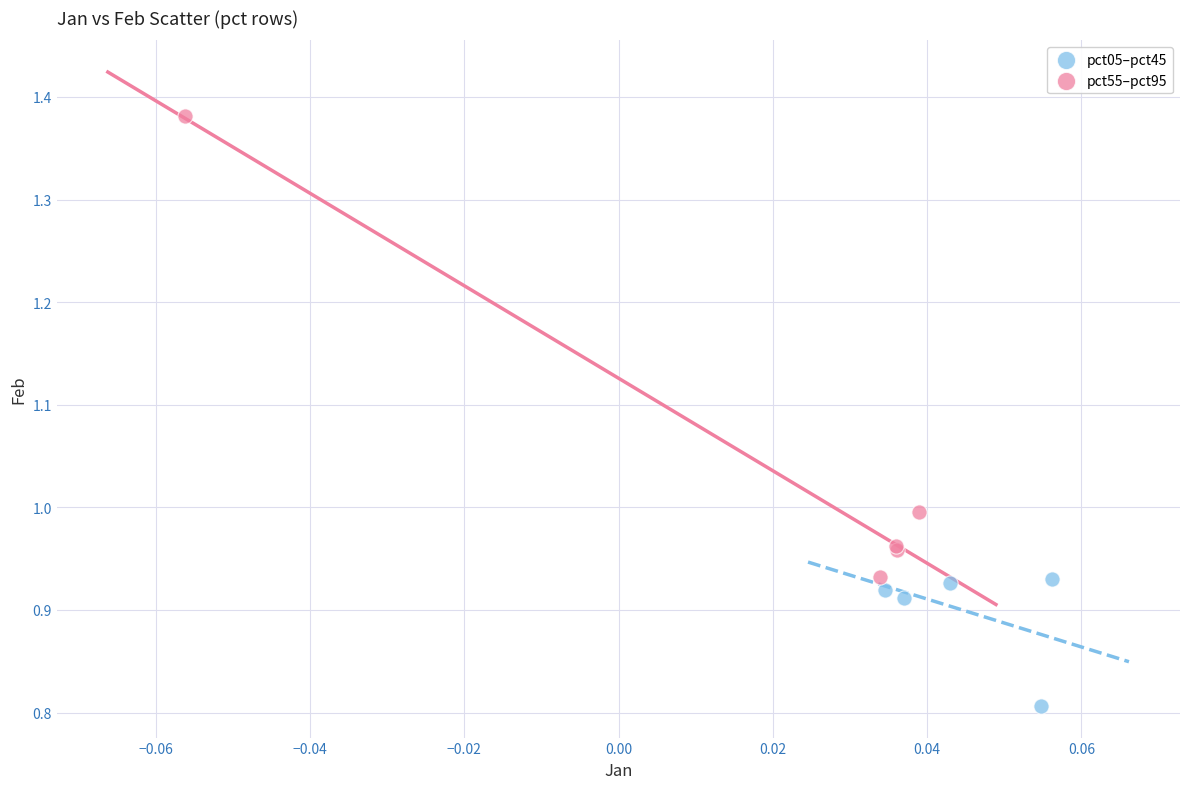

Which series contains the lowest Y value?

pct05–pct45